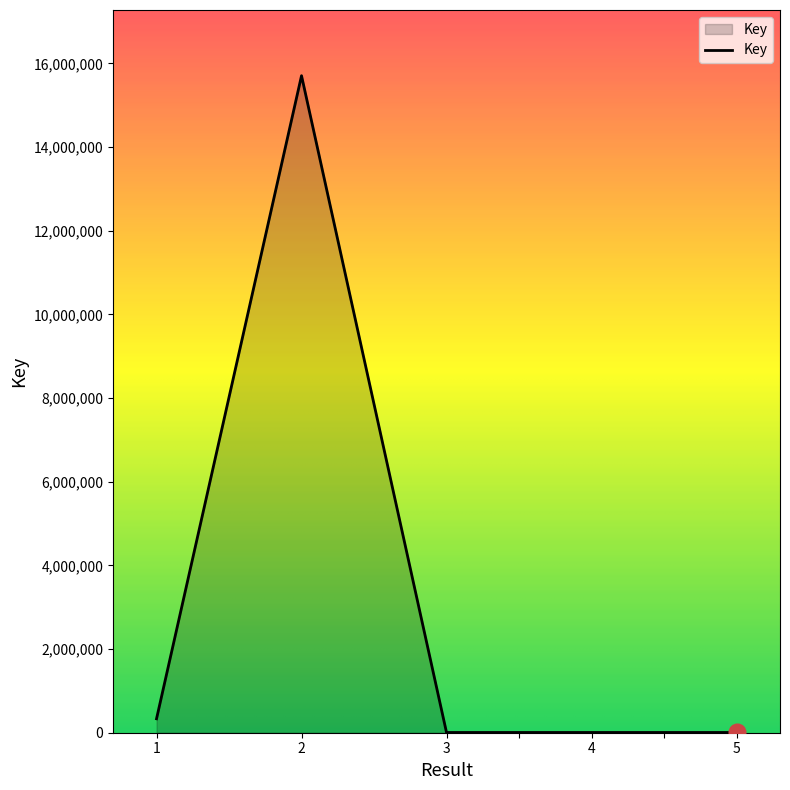

What is the greatest value displayed?

15705954